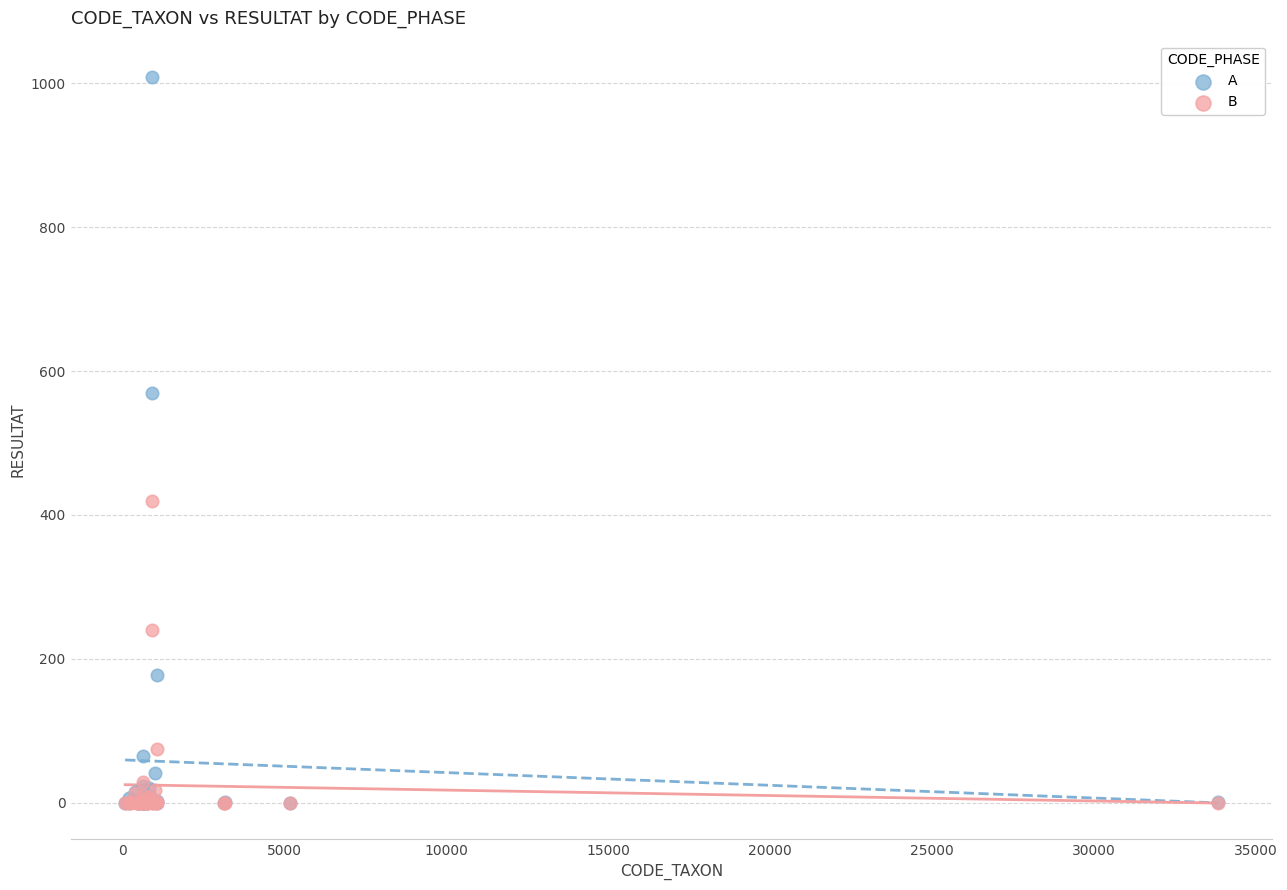

Across all series, what Y value is closest to 504?

569